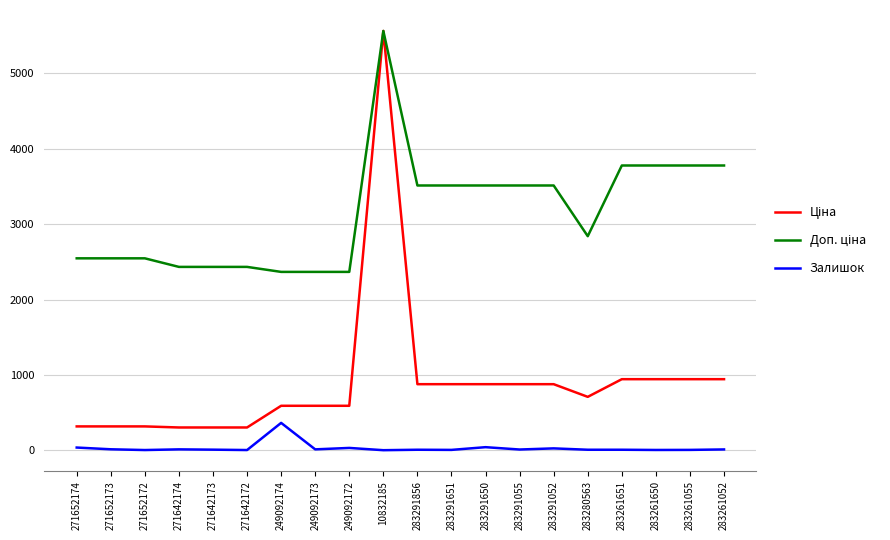

At which category is the sum across all series the highest?

10832185